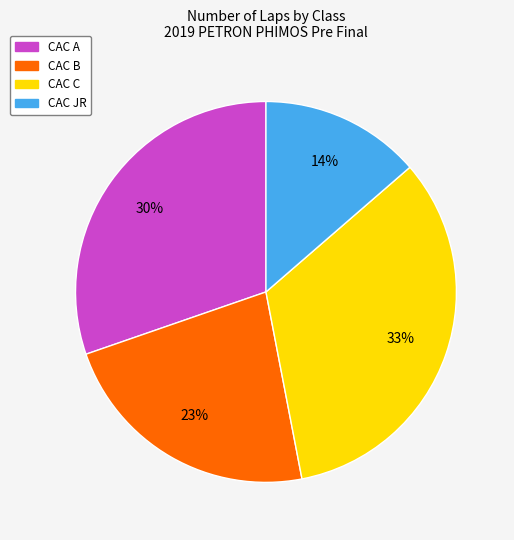

Does any single category account for the majority?

No